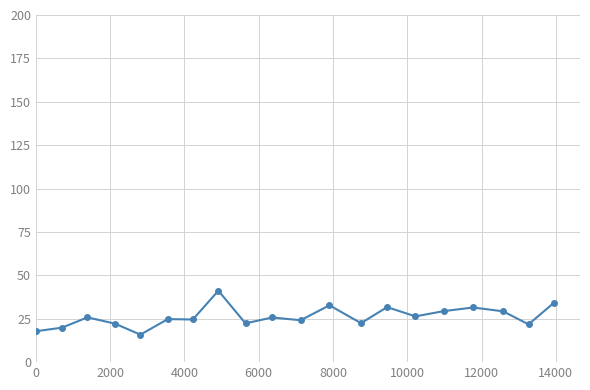

What is the smallest value displayed?

15.8